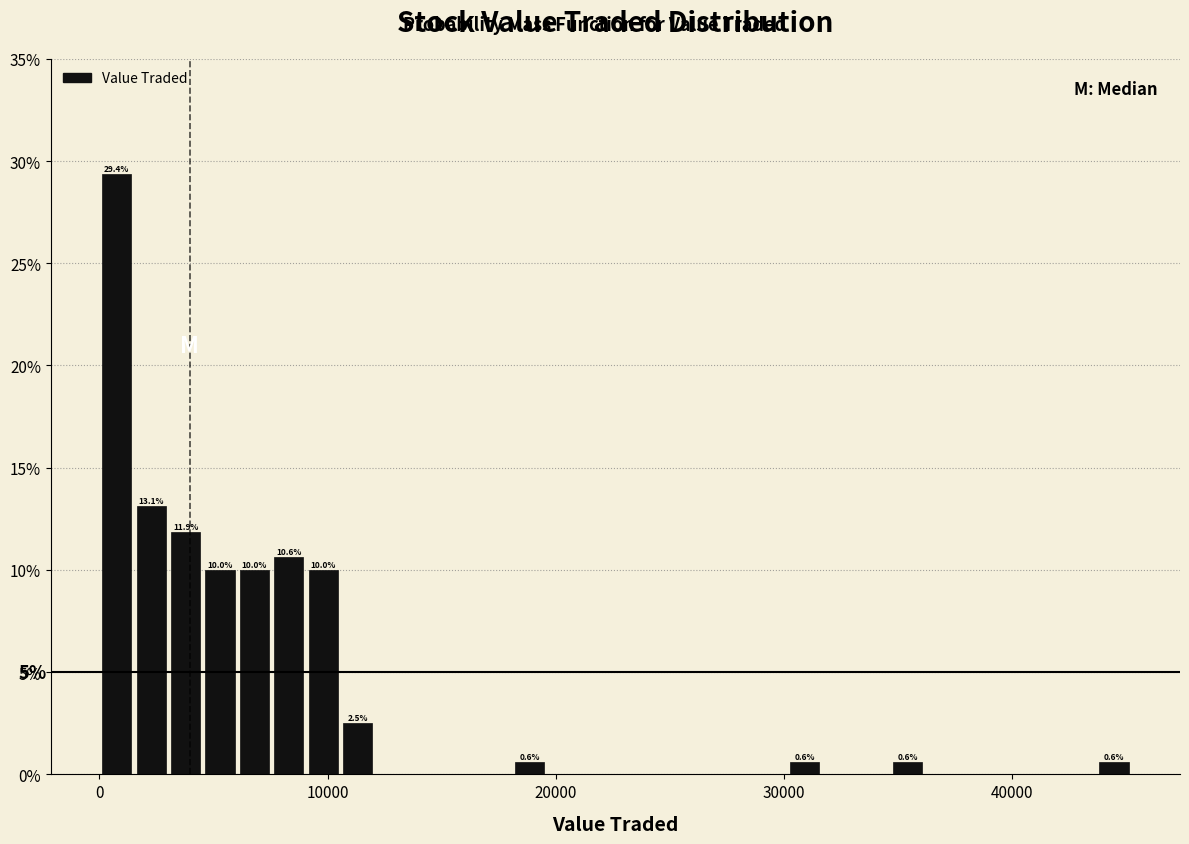

Read against the x-axis, roughly where is the centre of the tallest bar?

1000